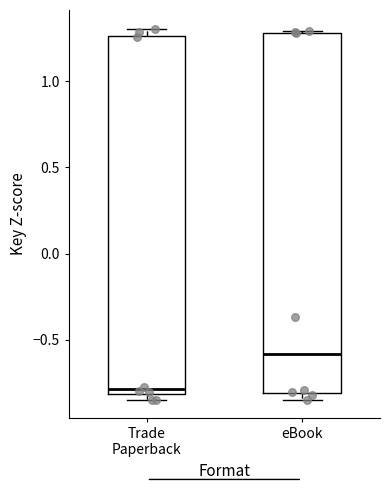

Where is the upper edge of the box for eBook on the y-axis? The values are not printed on the chart, so give them approximately, as read against the axis.

1.30